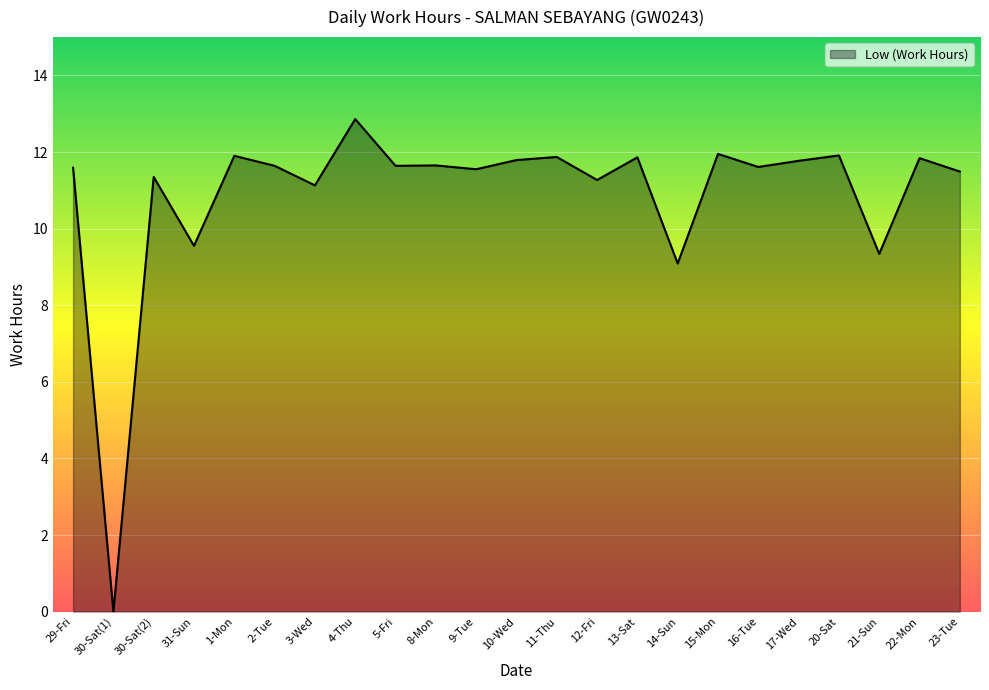

True or false: the data shows 11.6 at 9-Tue.

True